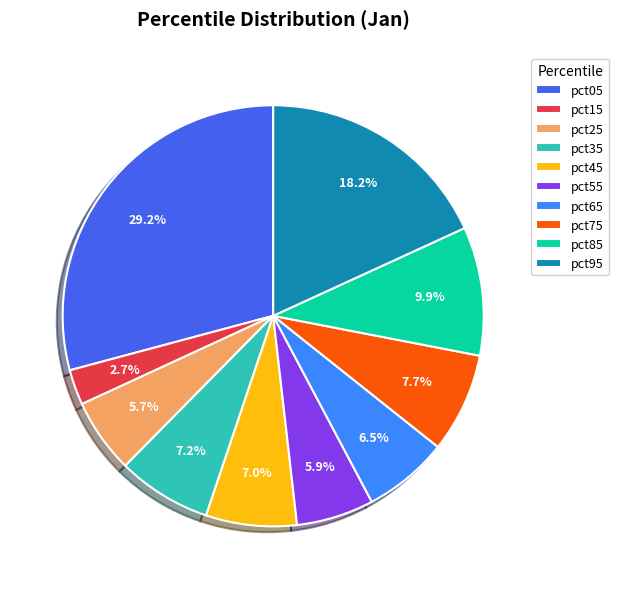

Which slice is the smallest?

pct15